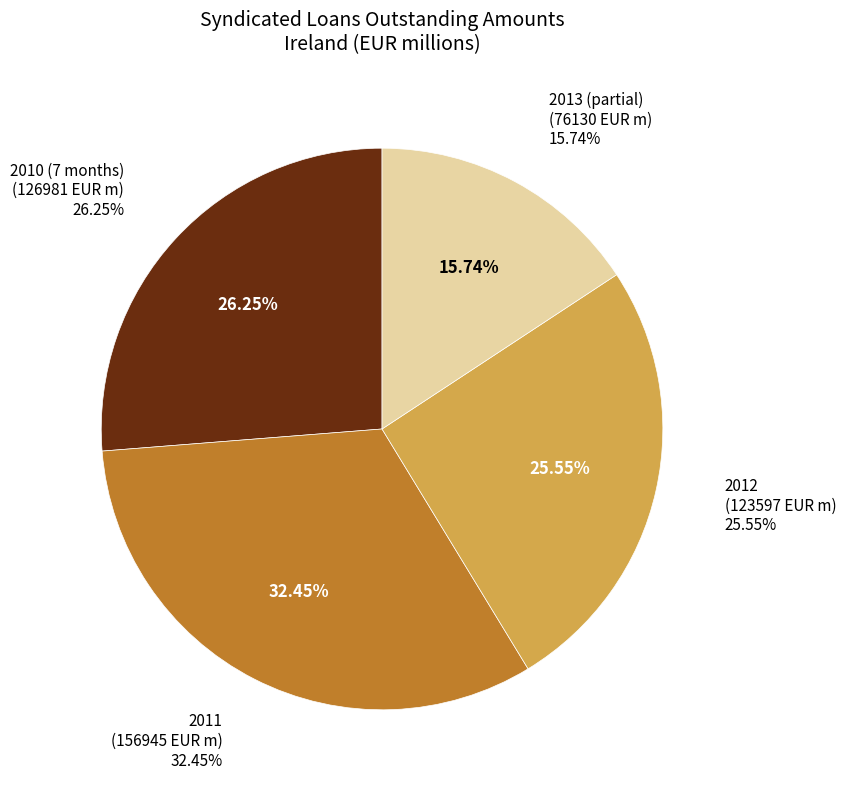

Is there a majority slice in this chart?

No